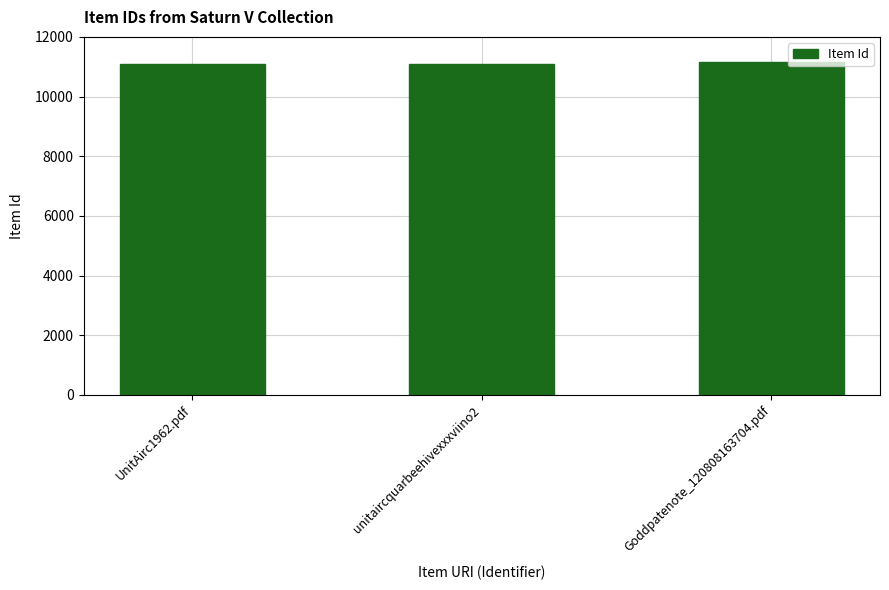

What is the sum of all values?

33324